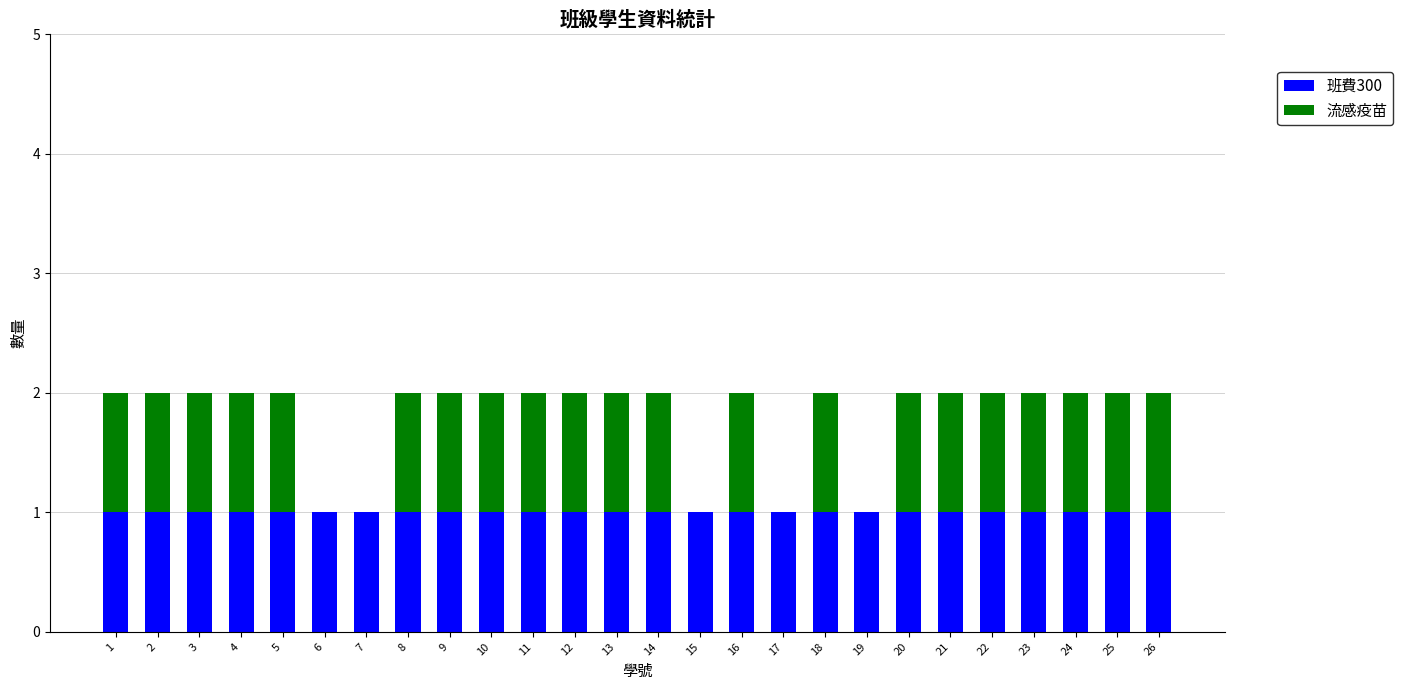

The 班費300 series shows 1 at 26. True or false?

True